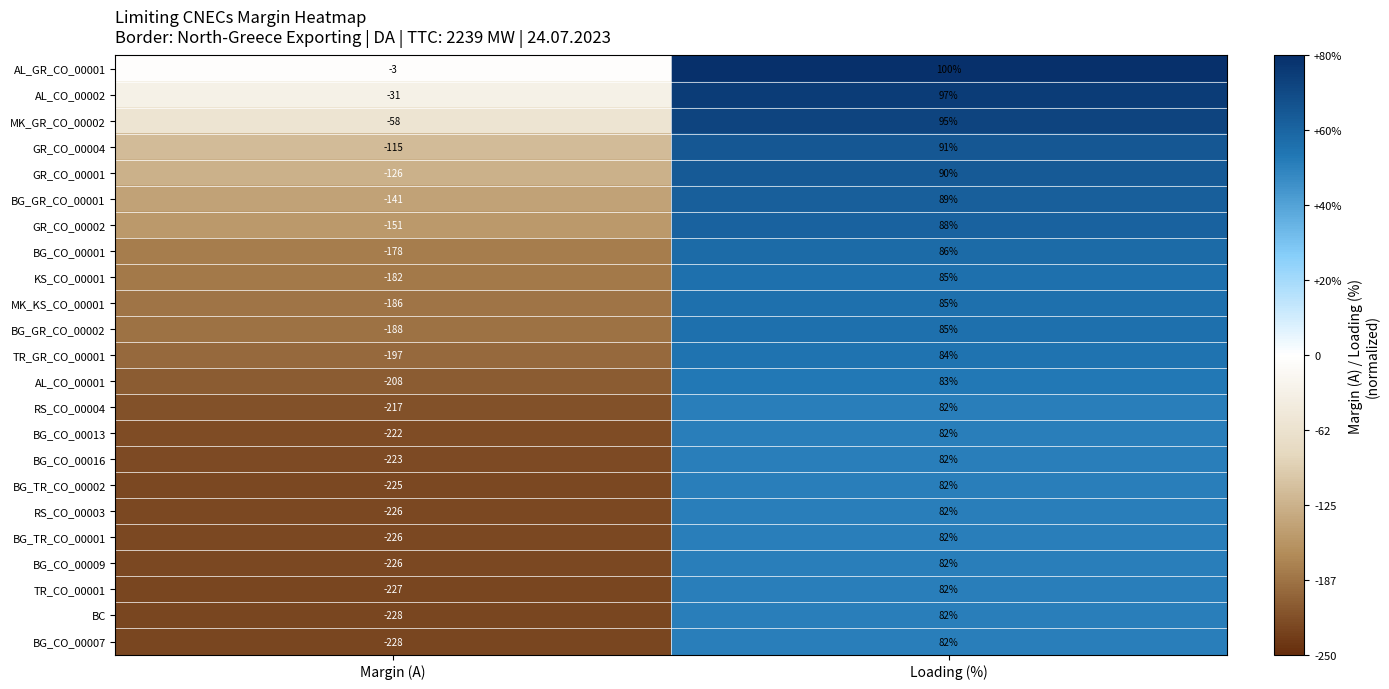

What is the spread (max minus min) of values at Margin (A)?

225